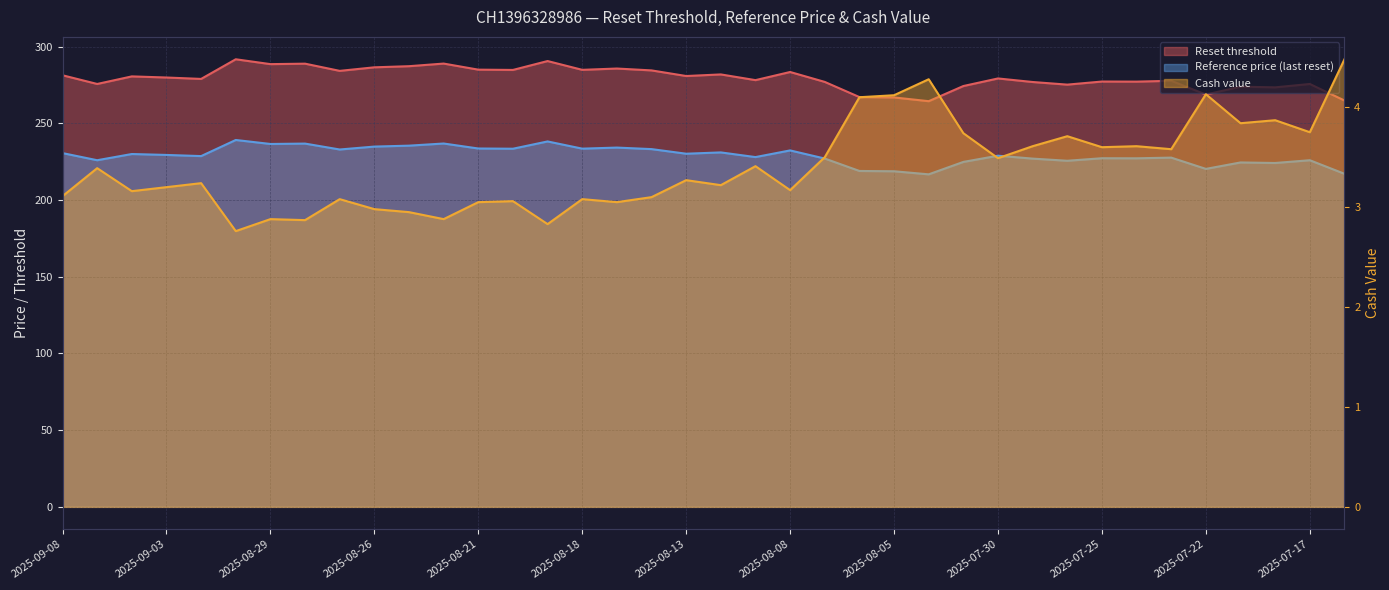

Is it true that Reference price (last reset) equals 117.3 at 2025-08-29?

False